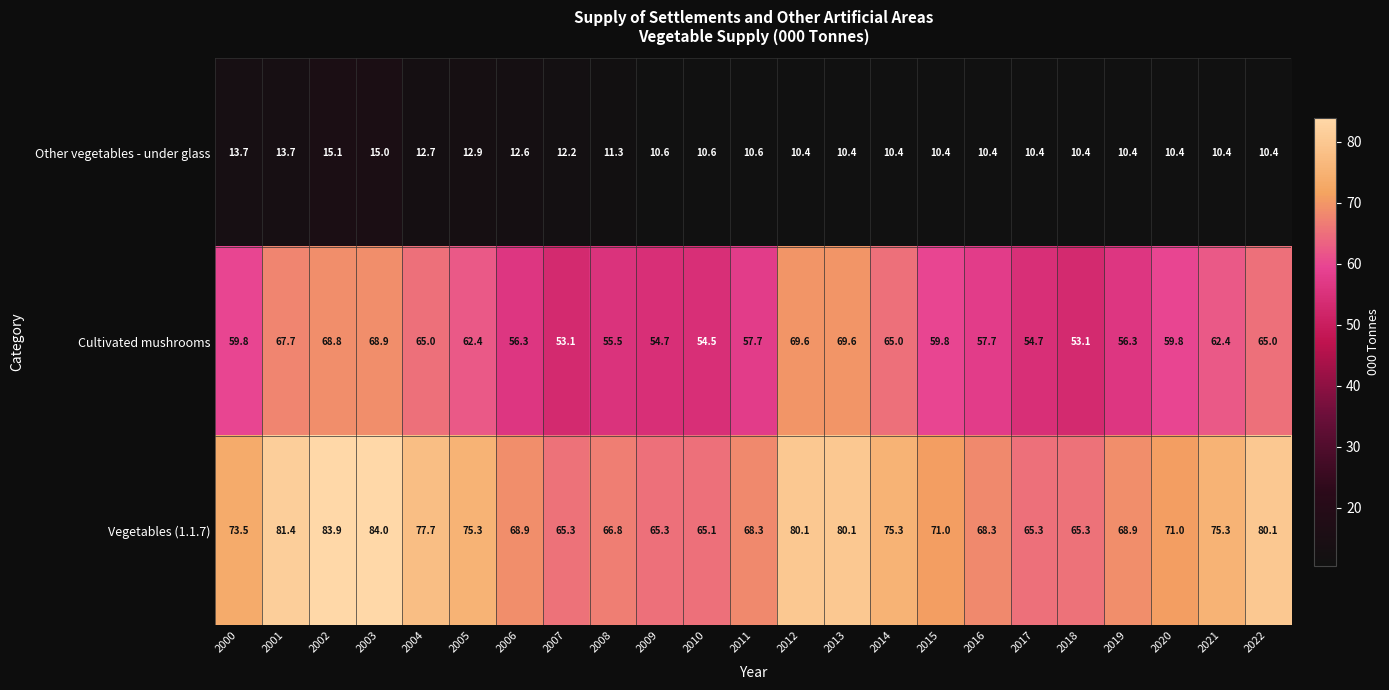

At which category is the sum across all series the highest?

2003